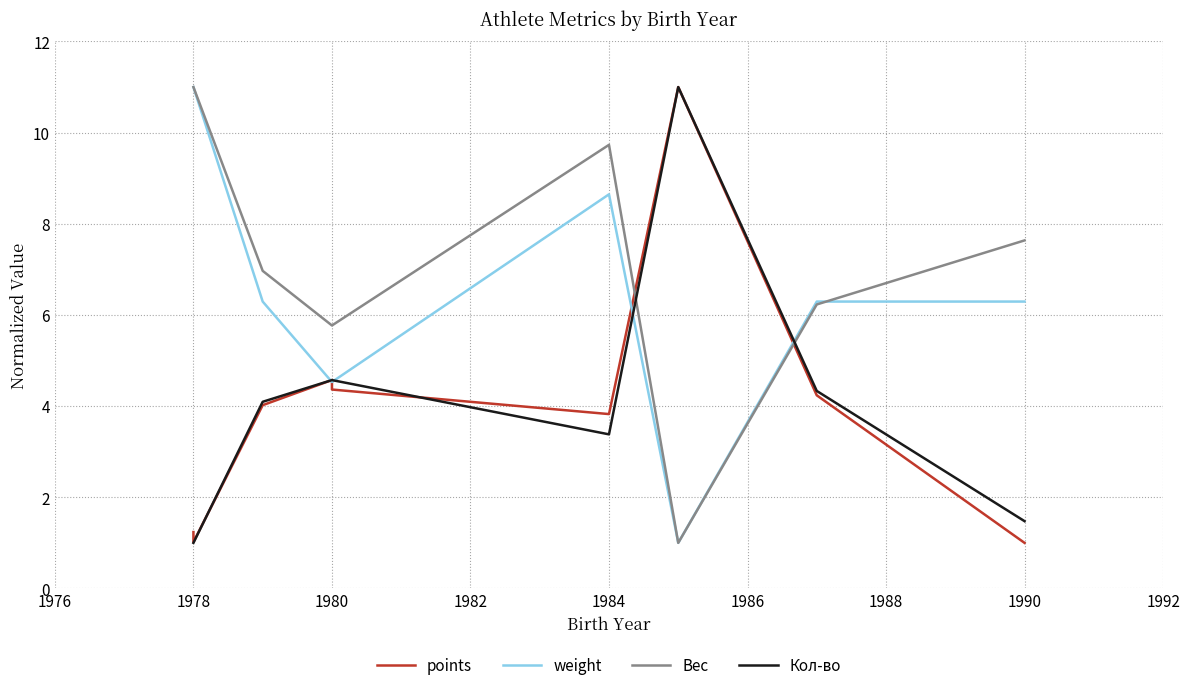

True or false: weight and points cross at least once.

True